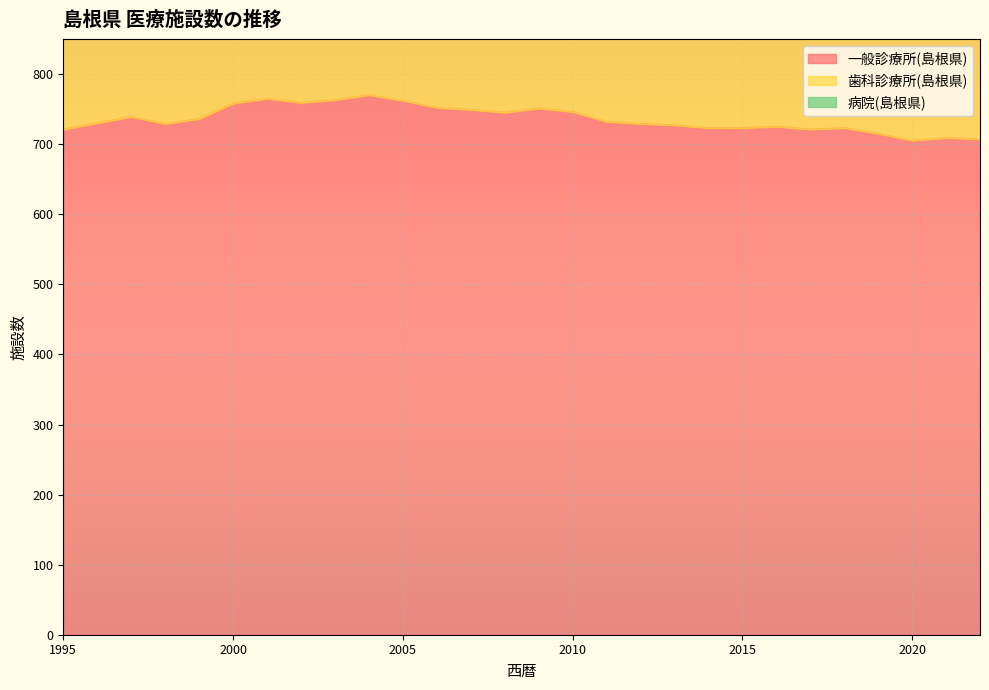

At which category is the sum across all series the highest?

2004